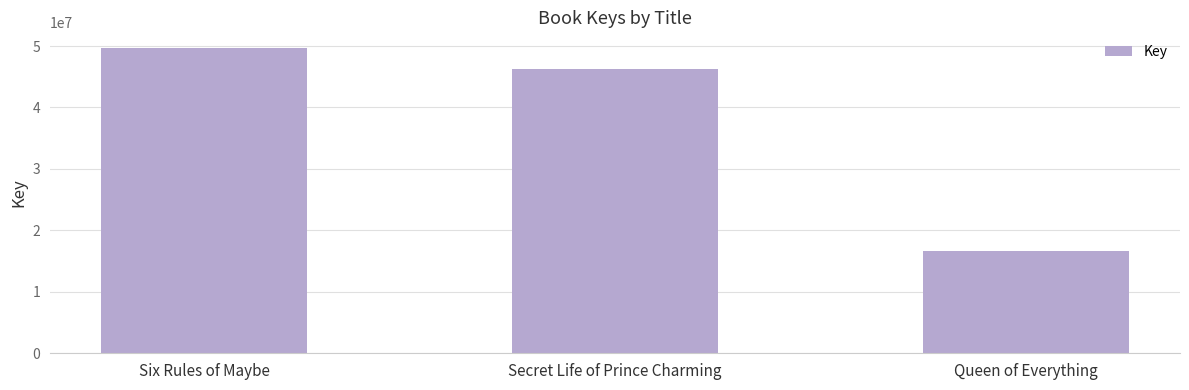

What is the difference between the second highest and minimum values?

29634036